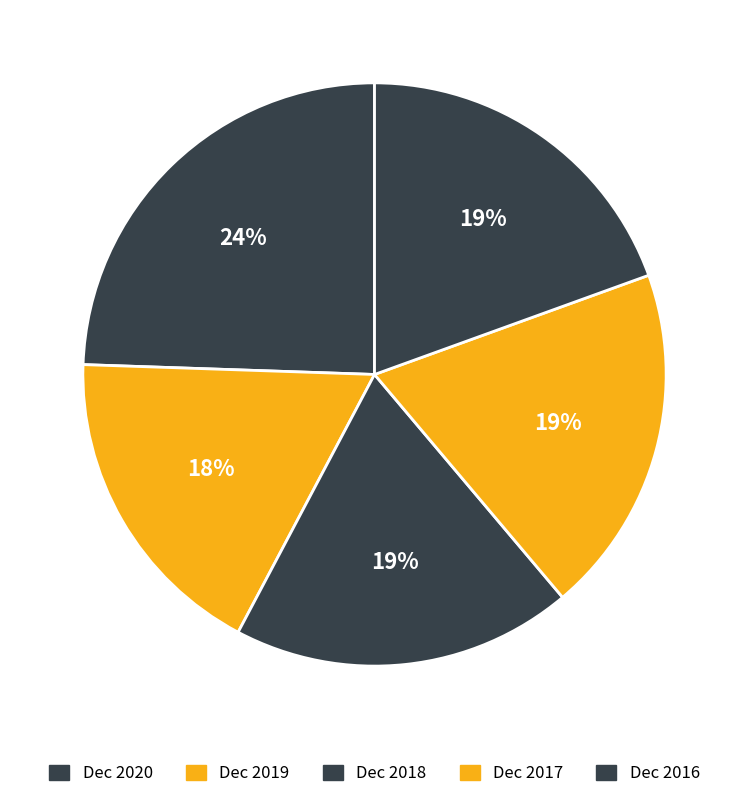

Is there a majority slice in this chart?

No